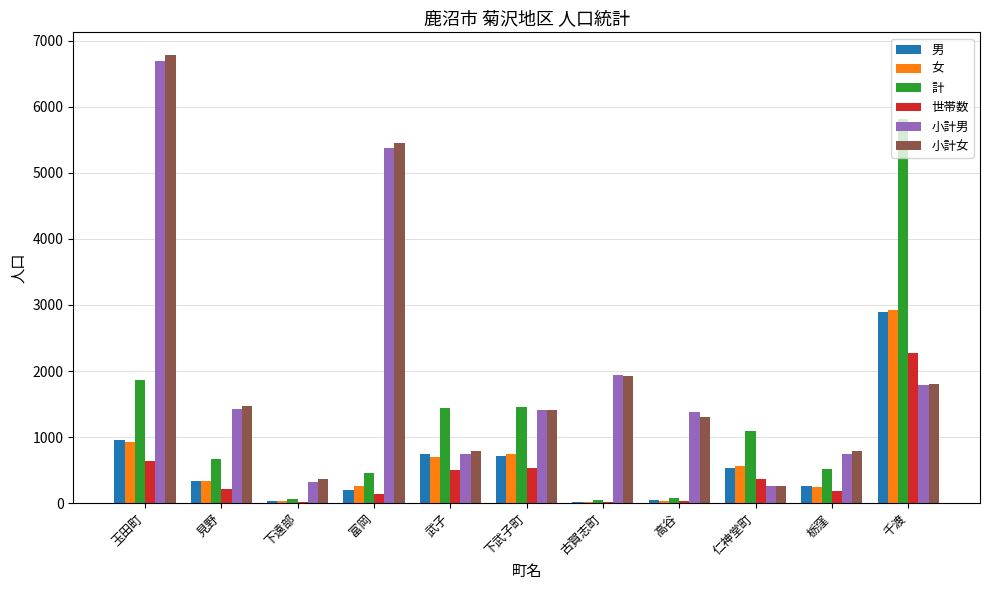

True or false: 女 has a value of 702 at 武子.

True